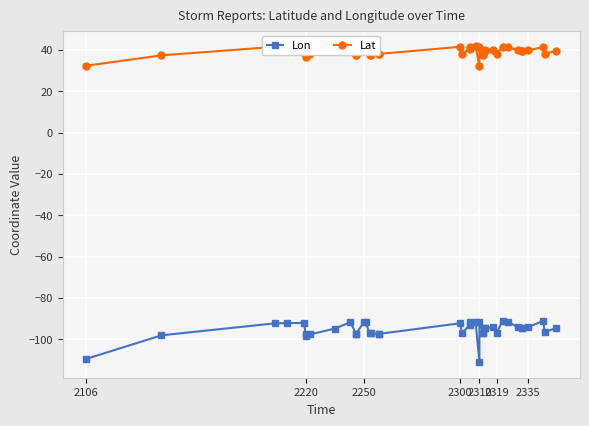

True or false: Lat and Lon intersect in this chart.

False